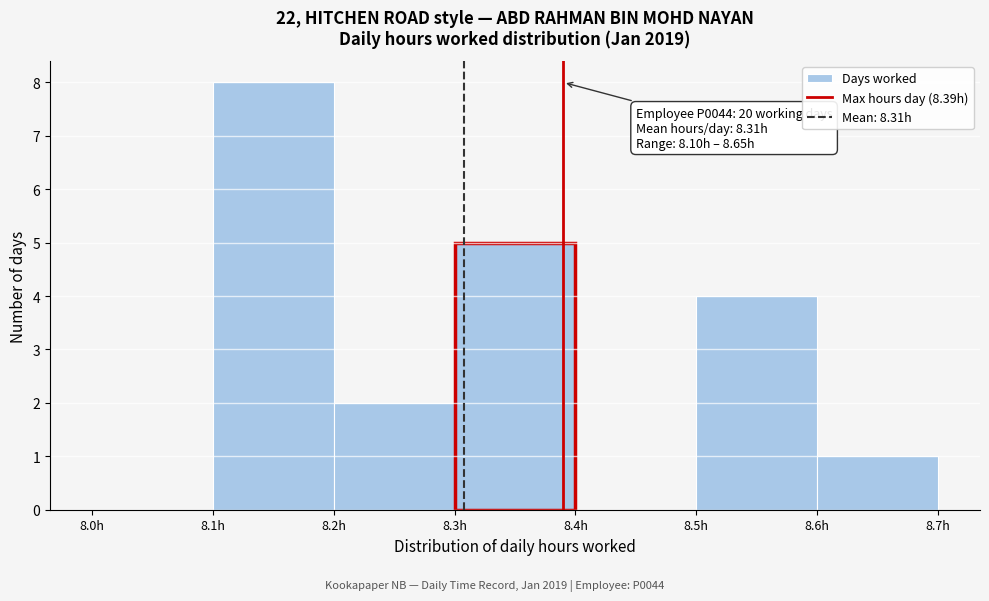

Which range on the x-axis has the tallest bar?

8.1 to 8.2